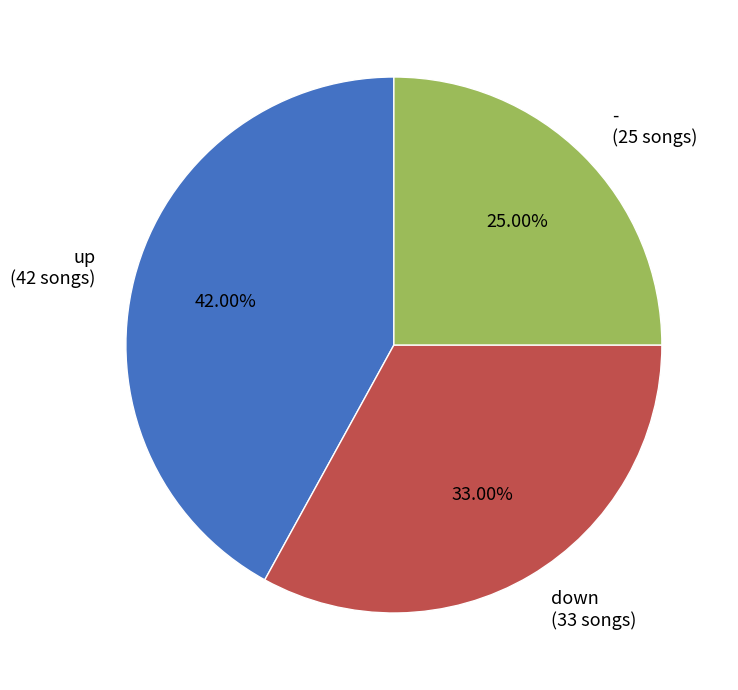

How many slices are in this pie chart?

3